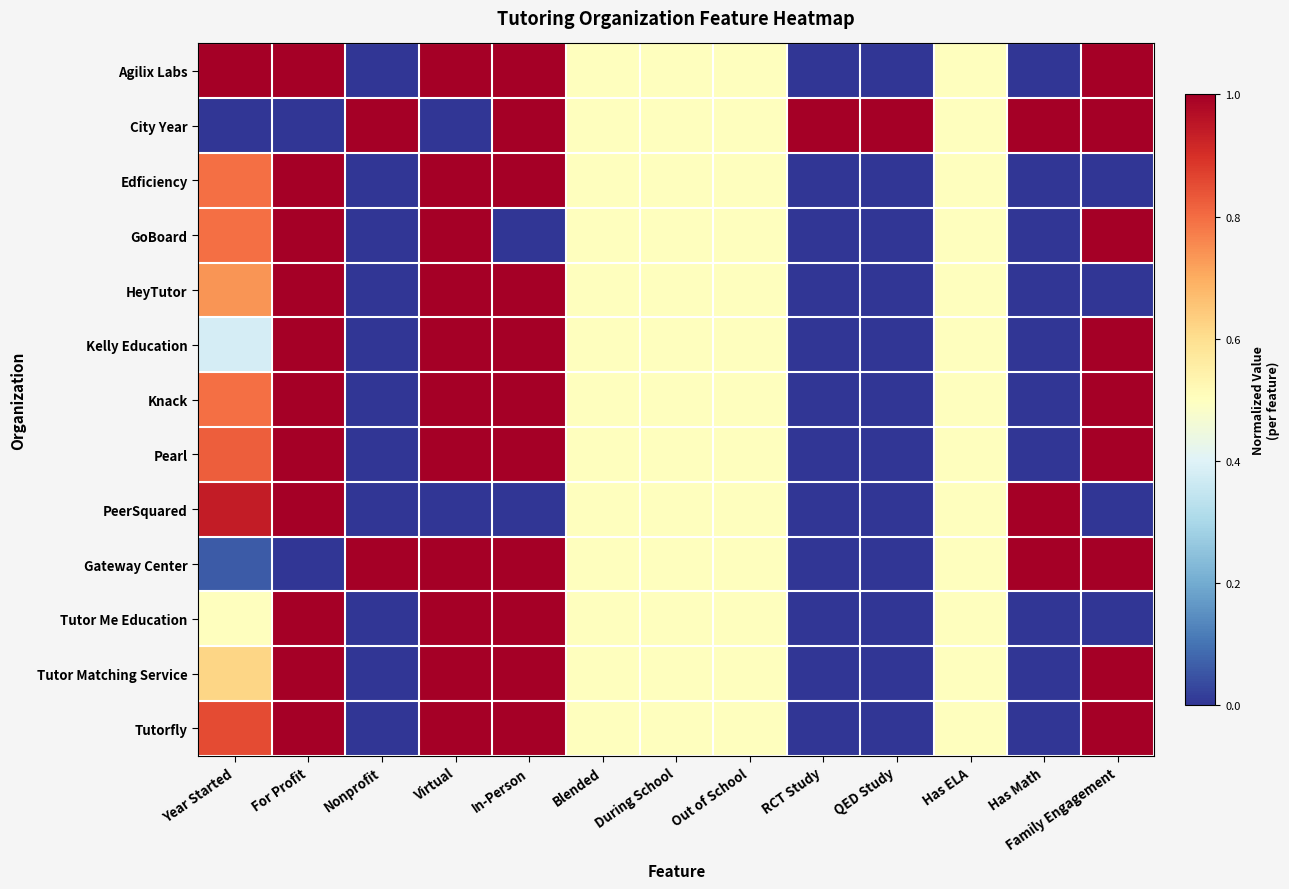

At which category is the sum across all series the highest?

For Profit